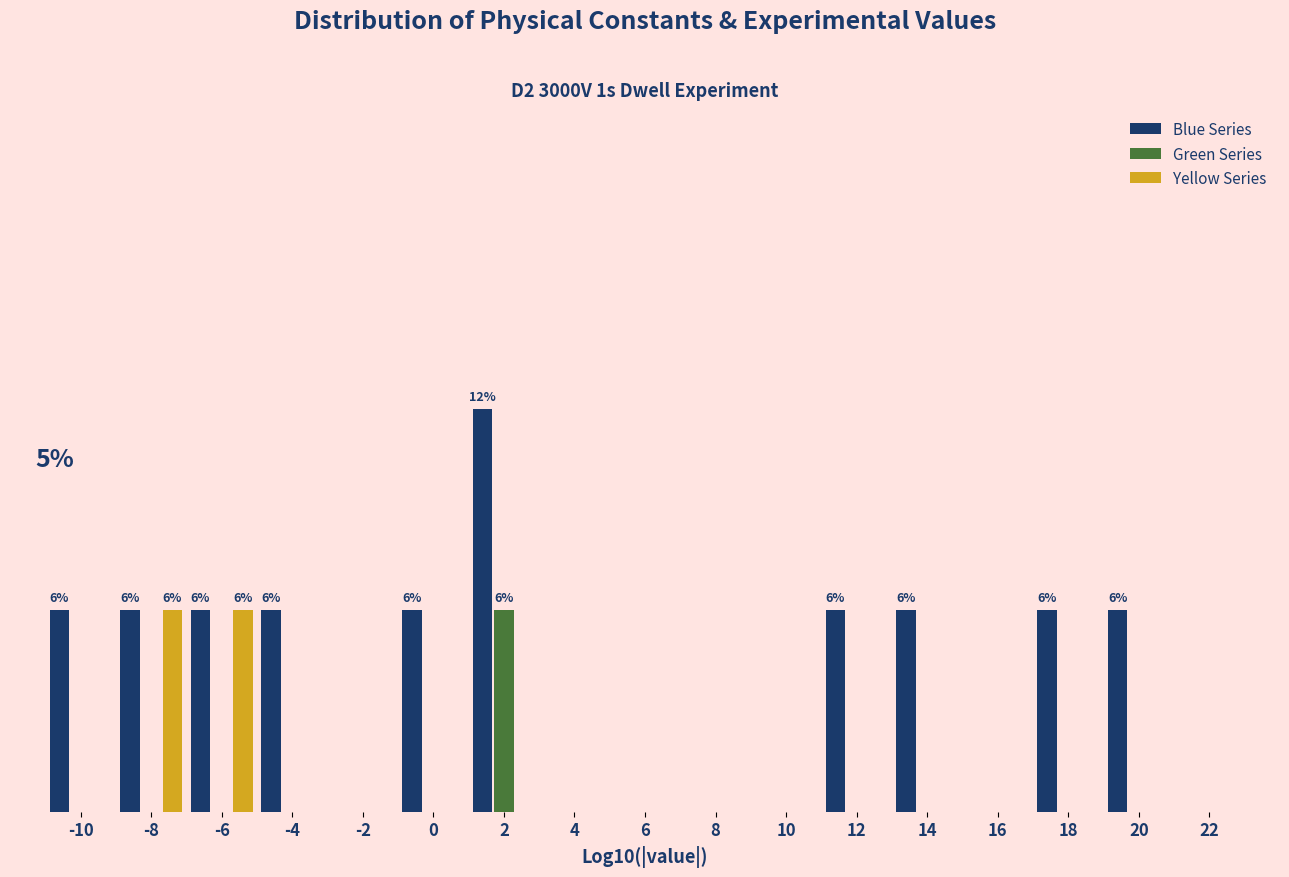

What are all the series names shown in the legend?

Blue Series, Green Series, Yellow Series